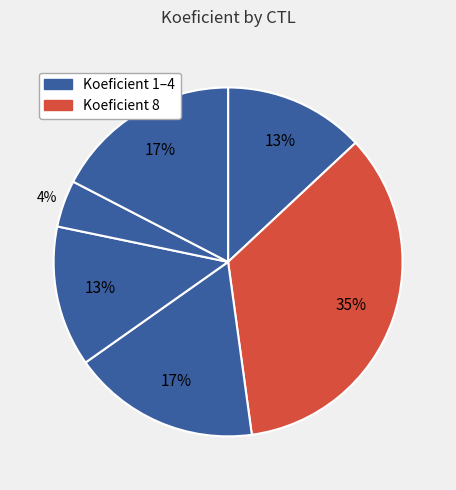

How many segments does this pie chart have?

6